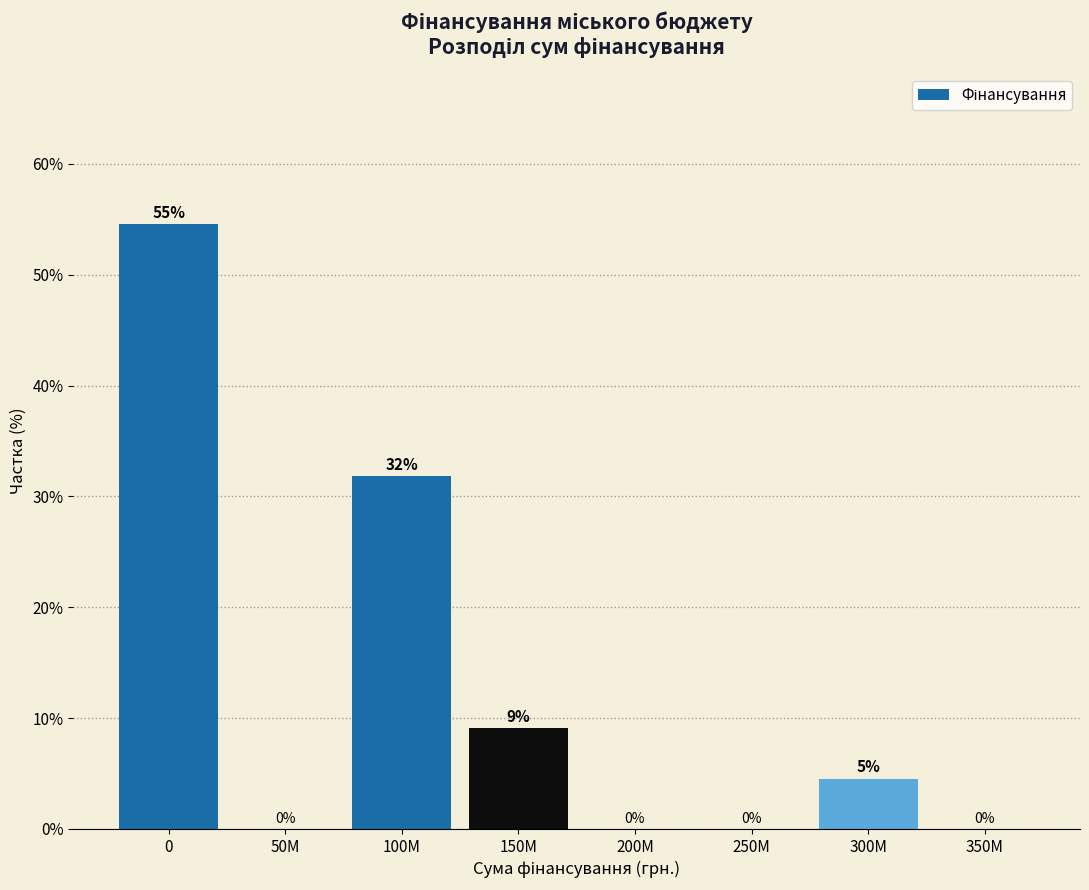

Between 350M and 150M, which is larger?

150M